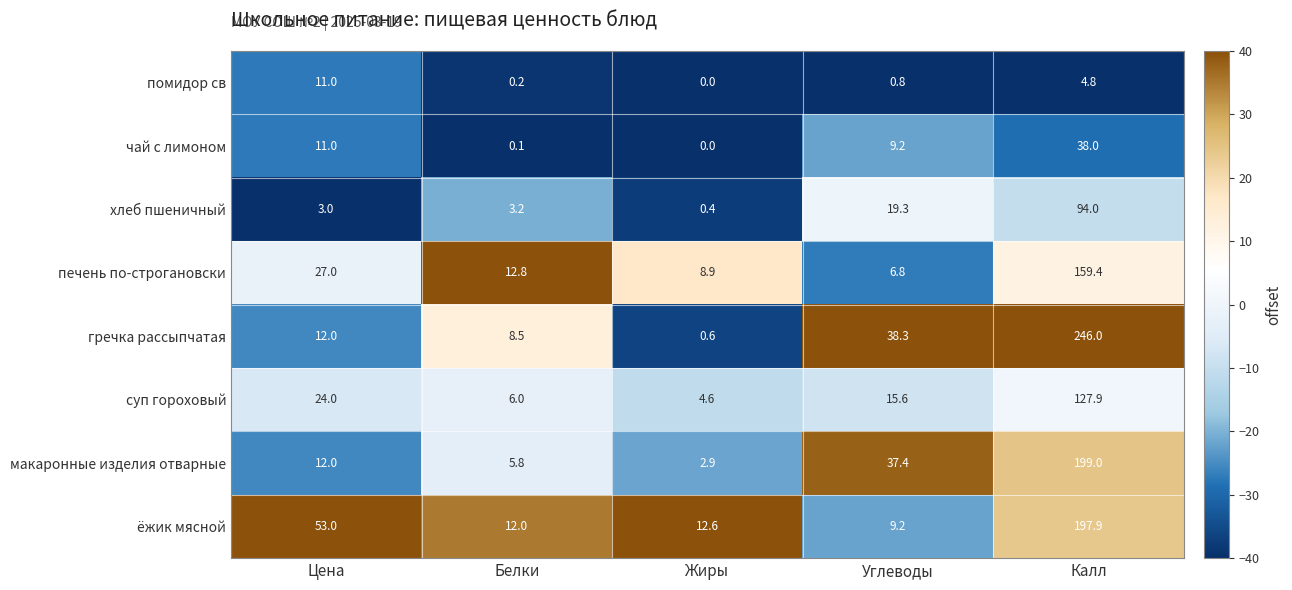

Rank the categories by гречка рассыпчатая value from highest to lowest.

Калл, Углеводы, Цена, Белки, Жиры